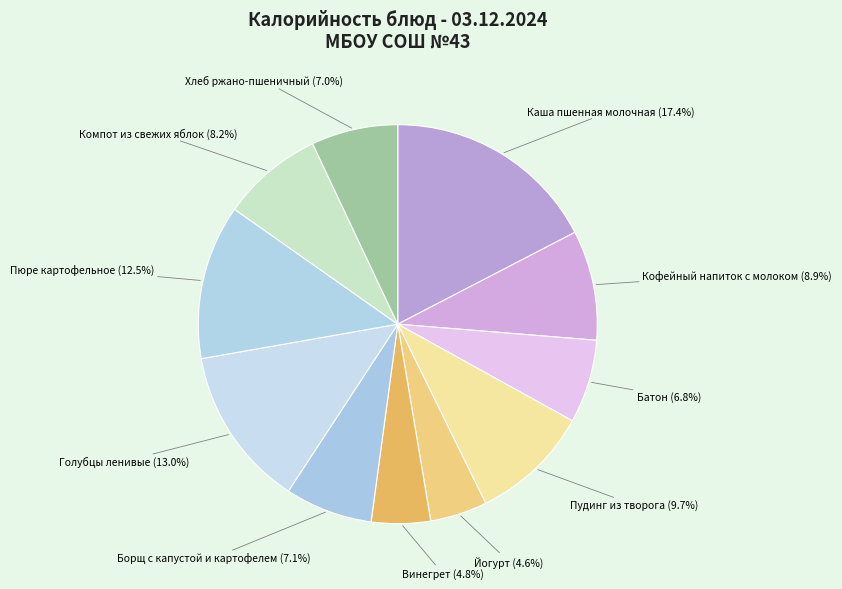

What is the smallest slice in the pie chart?

Йогурт